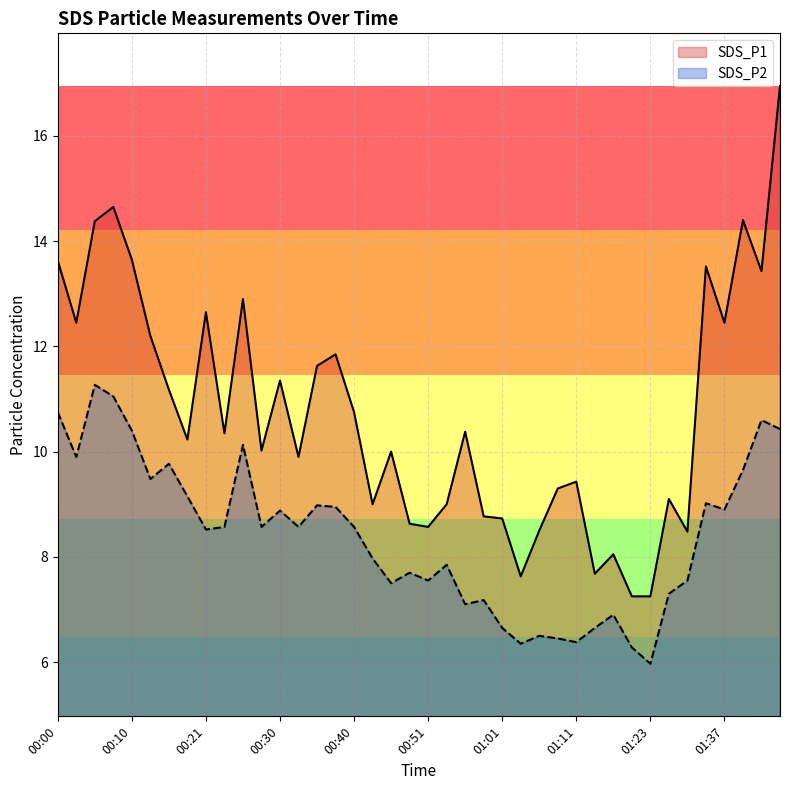

At 01:01, list the series in order from smallest to largest.

SDS_P2, SDS_P1